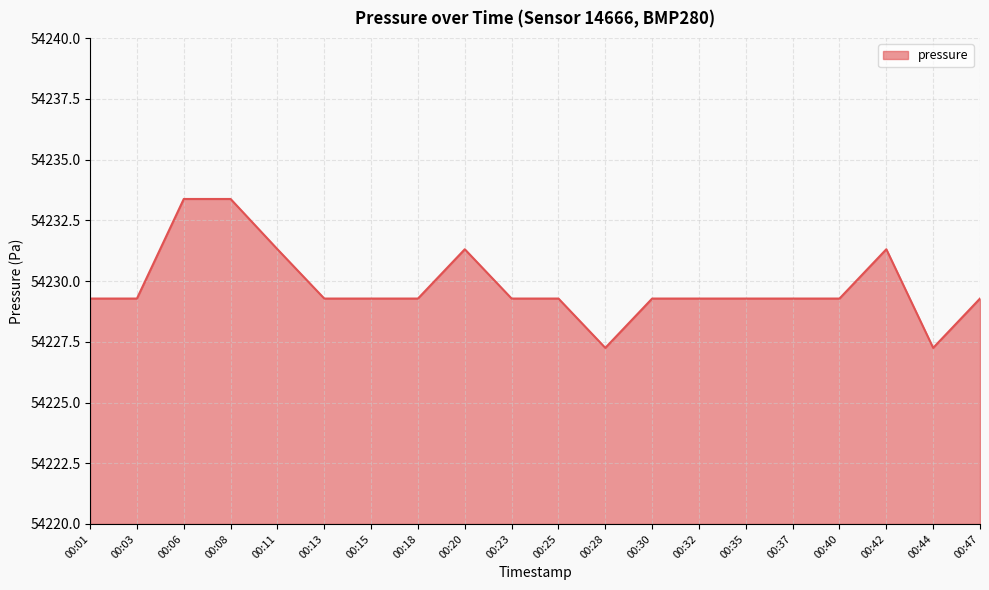

What is the greatest value displayed?

54233.4